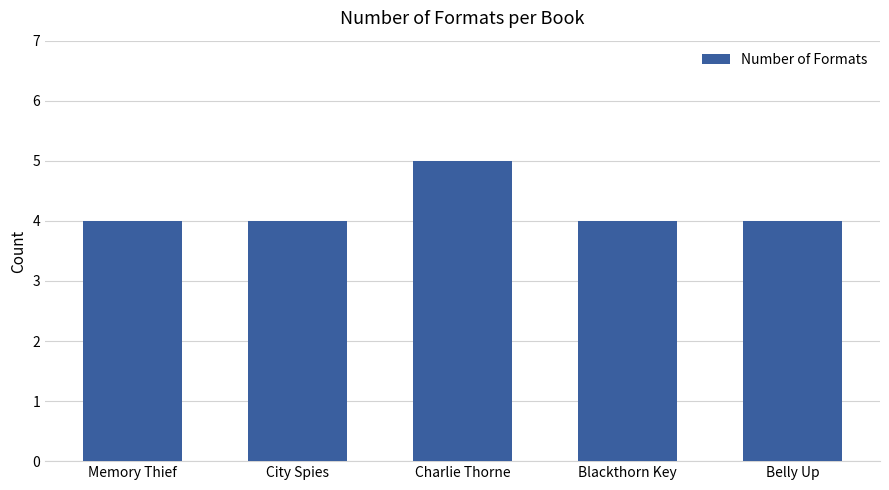

Reading left to right, transcribe all the data shown in this chart.

Memory Thief=4	City Spies=4	Charlie Thorne=5	Blackthorn Key=4	Belly Up=4